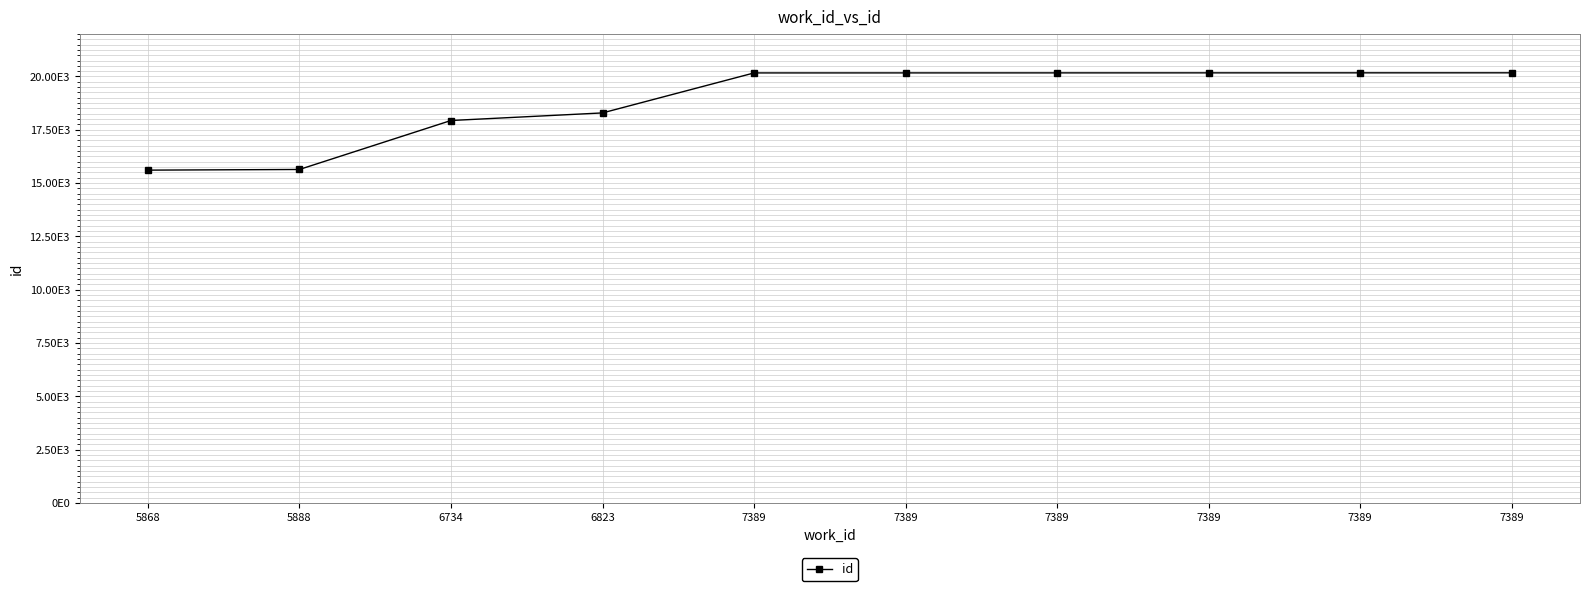

What is the sum of the values at 7389 and 6823?

38463